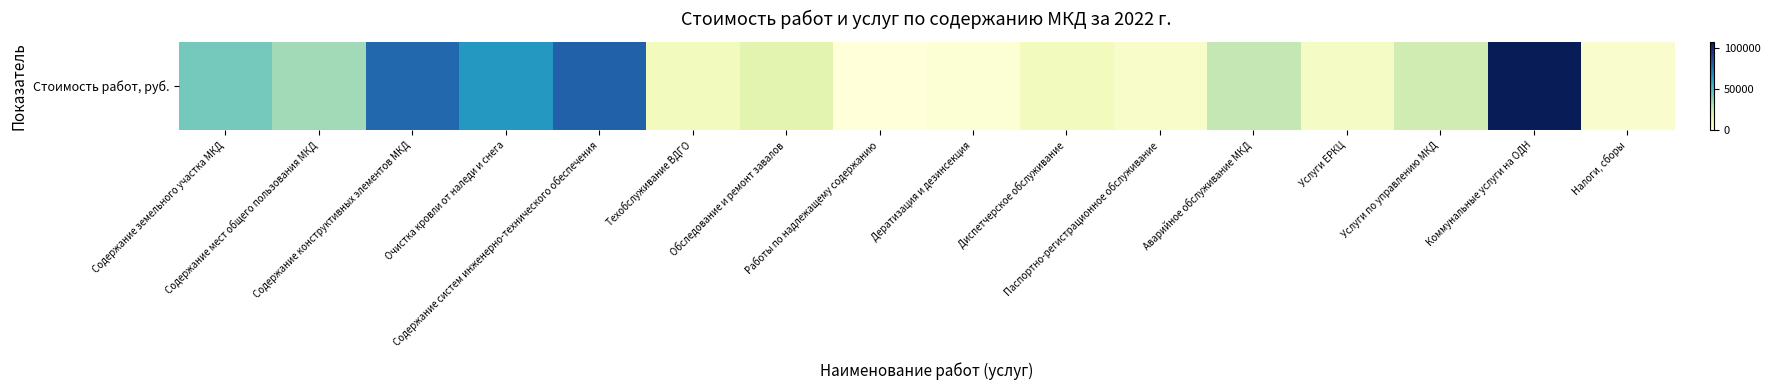

Reading right to left, what are all the values shown in this chart?

3958.4	107902.6	23839.0	7015.7	27580.5	5645.1	9137.0	1957.8	0.0	17010.0	9047.0	79684.4	64776.8	78080.3	33999.5	42597.2